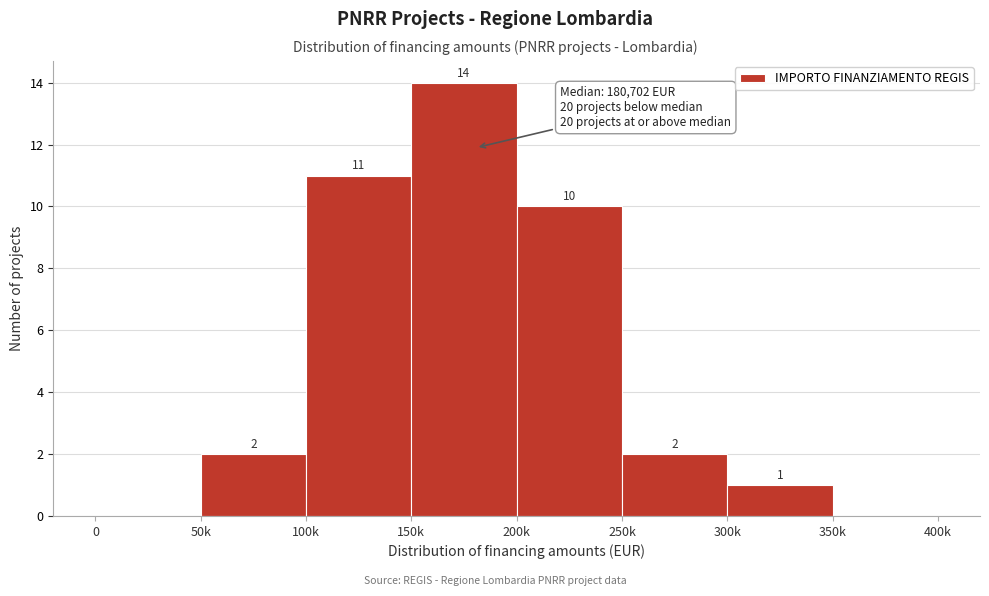

Reading left to right, what are all the values shown in this chart?

0=0	50k=2	100k=11	150k=14	200k=10	250k=2	300k=1	350k=0